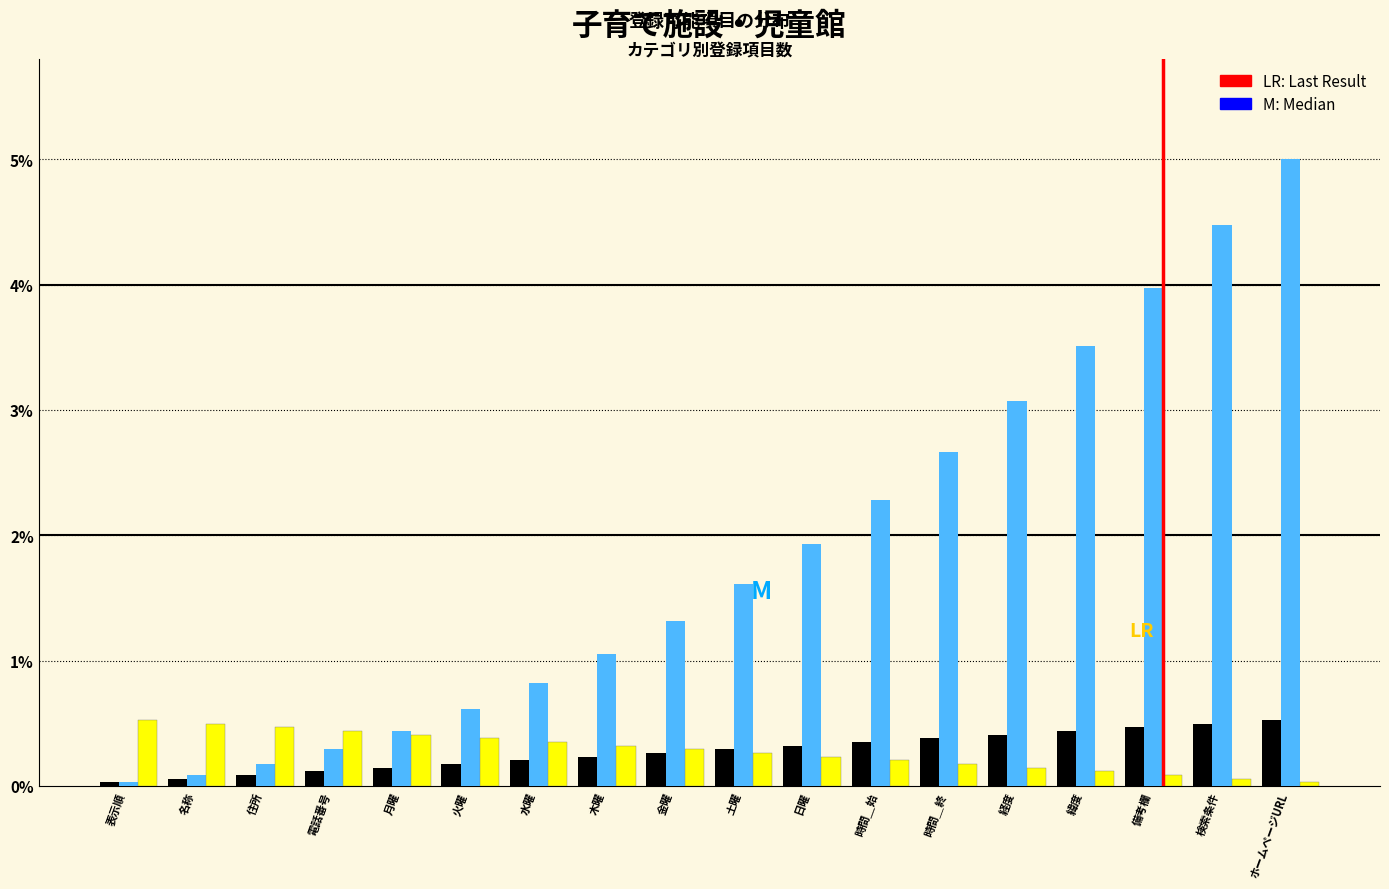

What is the greatest value displayed?

5.0